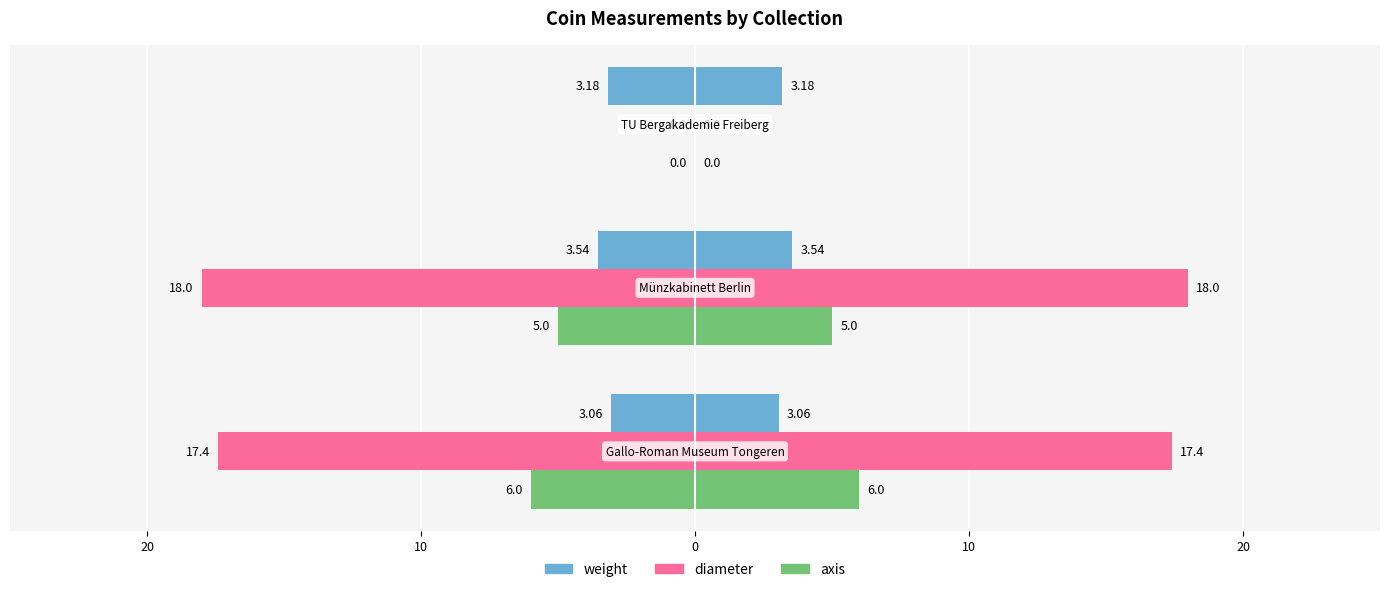

Which series has the widest spread of values?

diameter